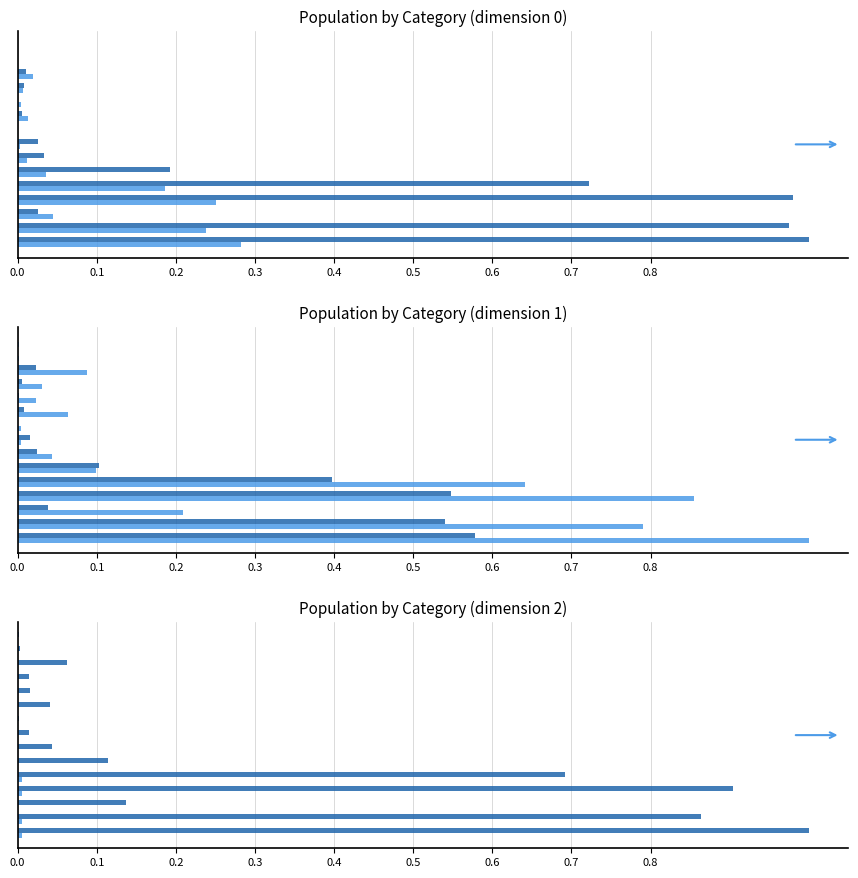

List the series in order of their peak value, lowest first.

Niedergelassene (C), Total ständige, Kurzaufenthalter (L), Nicht ständige, Aufenthalter (B), Männer (total)